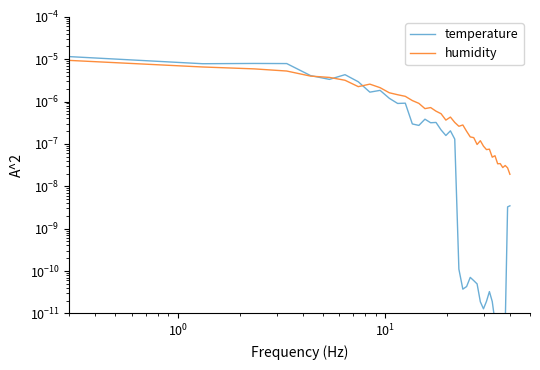

At how many categories does at least one series exceed 0?

40